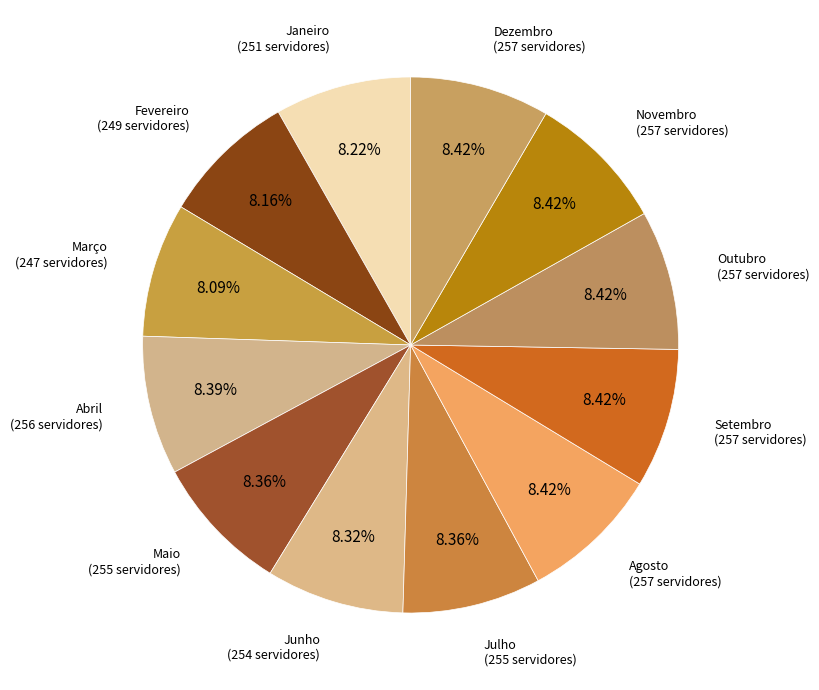

Count the number of slices in the pie.

12